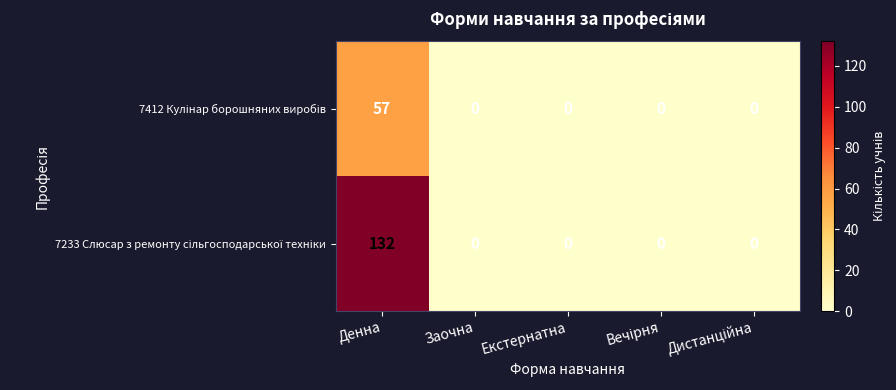

Which label corresponds to the largest value in the chart?

Денна